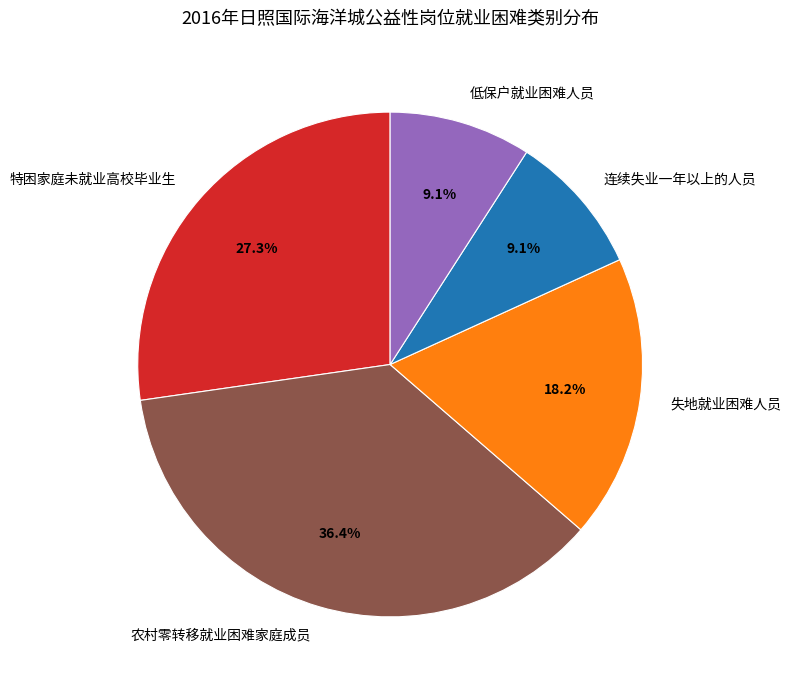

What is the ratio of the value at 失地就业困难人员 to the value at 农村零转移就业困难家庭成员?

0.5